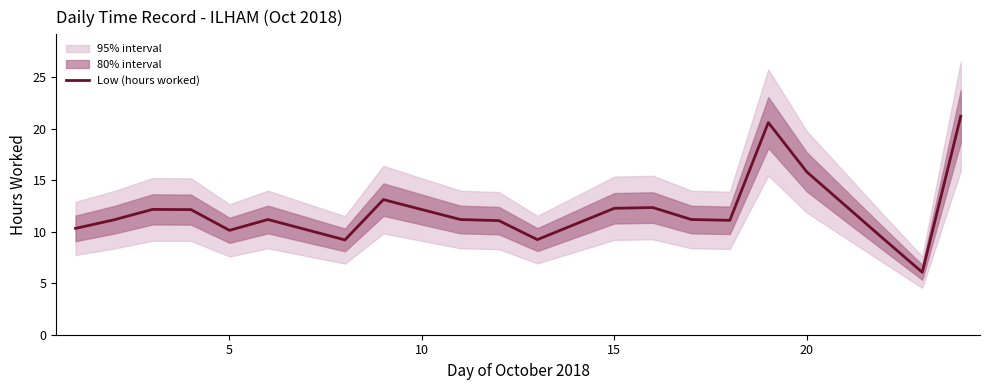

What is the lowest value of the Low (hours worked) series?

6.1